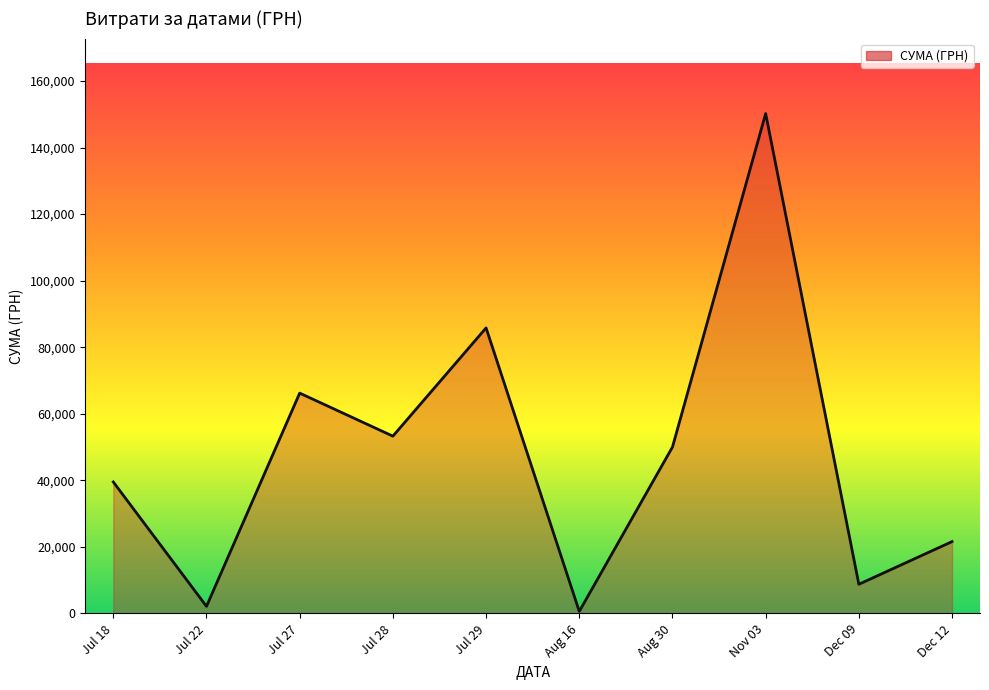

Reading left to right, what are all the values shown in this chart?

Jul 18=39504.0	Jul 22=2122.6	Jul 27=66203.0	Jul 28=53272.4	Jul 29=85804.2	Aug 16=609.0	Aug 30=49993.0	Nov 03=150216.7	Dec 09=8760.0	Dec 12=21581.0